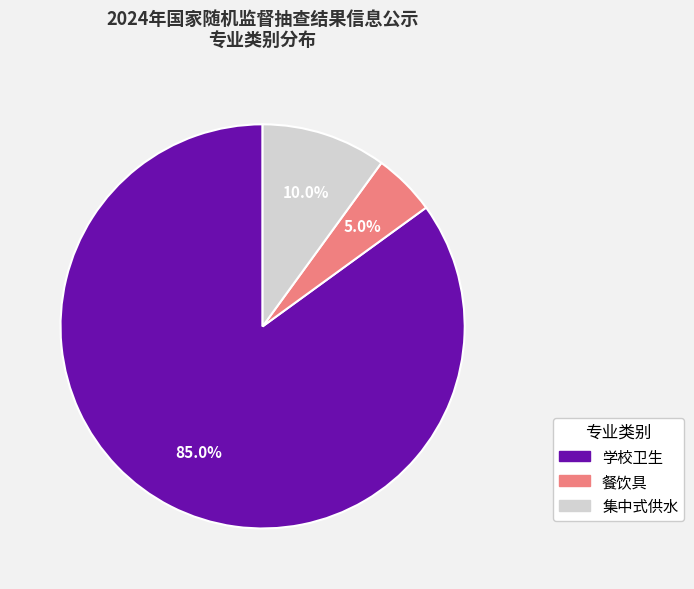

What percentage do 餐饮具 and 集中式供水 together represent?

15.0%